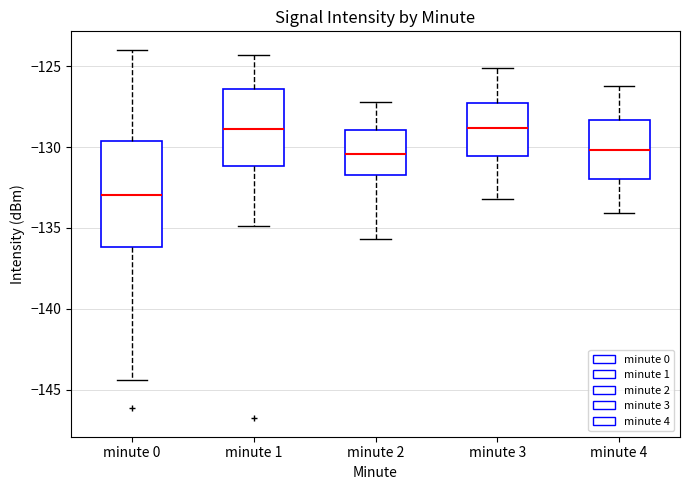

Reading left to right, transcribe this box plot: for each box, give where its median line is, the range the box spans, and where its two whiskers end, as read against the y-axis. The values are not printed on the chart, so give them approximately, as read against the axis.

minute 0: median -133.0, box -136.0 to -129.5, whiskers -144.5 to -124.0
minute 1: median -129.0, box -131.0 to -126.5, whiskers -135.0 to -124.5
minute 2: median -130.5, box -131.5 to -129.0, whiskers -135.5 to -127.0
minute 3: median -129.0, box -130.5 to -127.5, whiskers -133.0 to -125.0
minute 4: median -130.0, box -132.0 to -128.5, whiskers -134.0 to -126.0